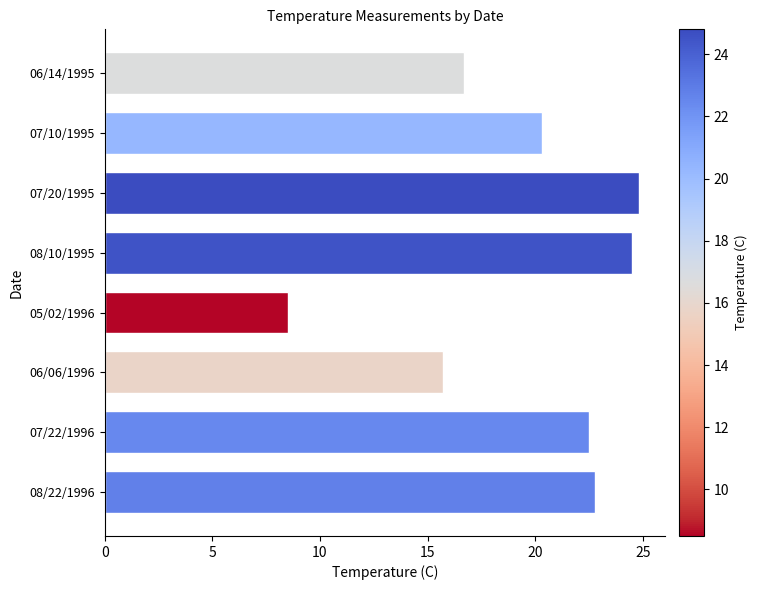

What is the maximum value shown in the chart?

24.8